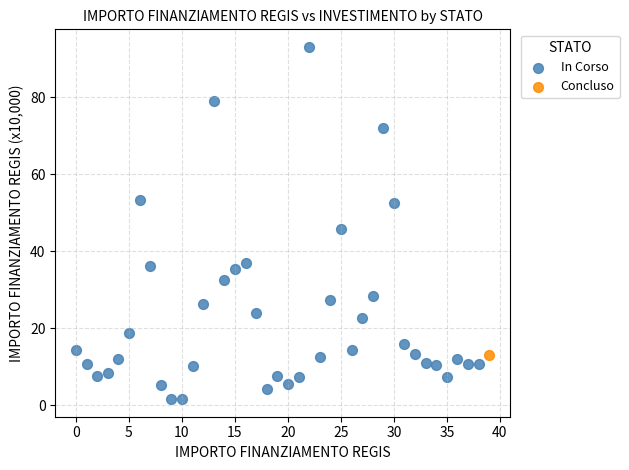

What are all the series names shown in the legend?

In Corso, Concluso